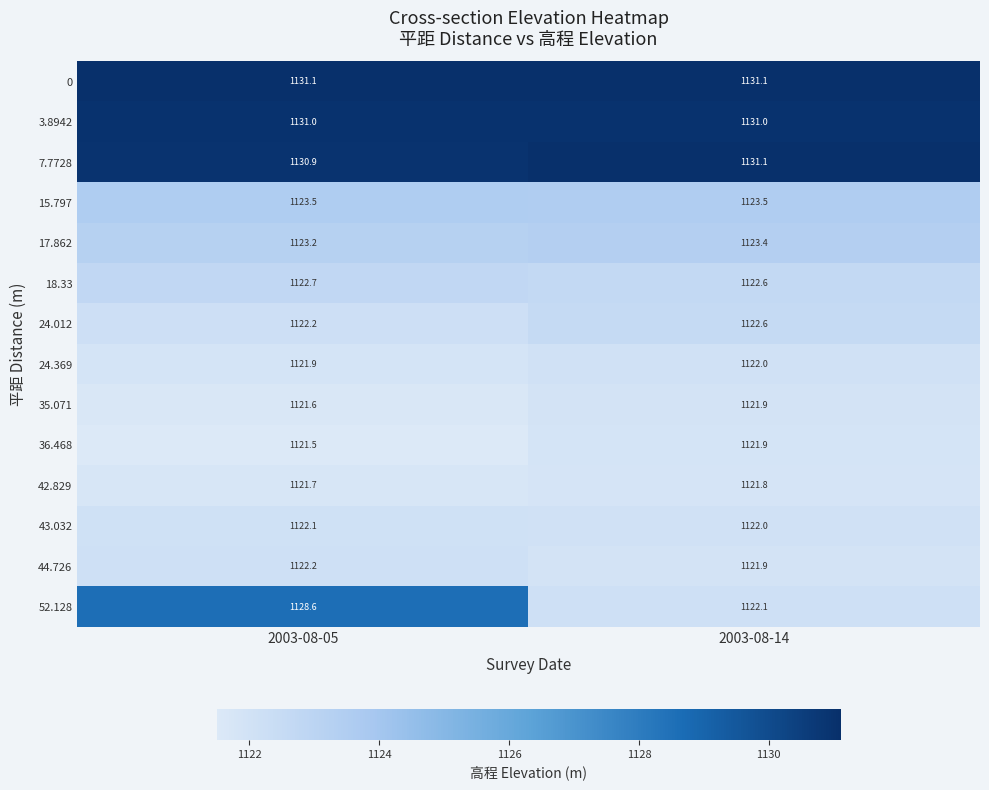

List the labels in order of 24.369 value, largest first.

2003-08-14, 2003-08-05